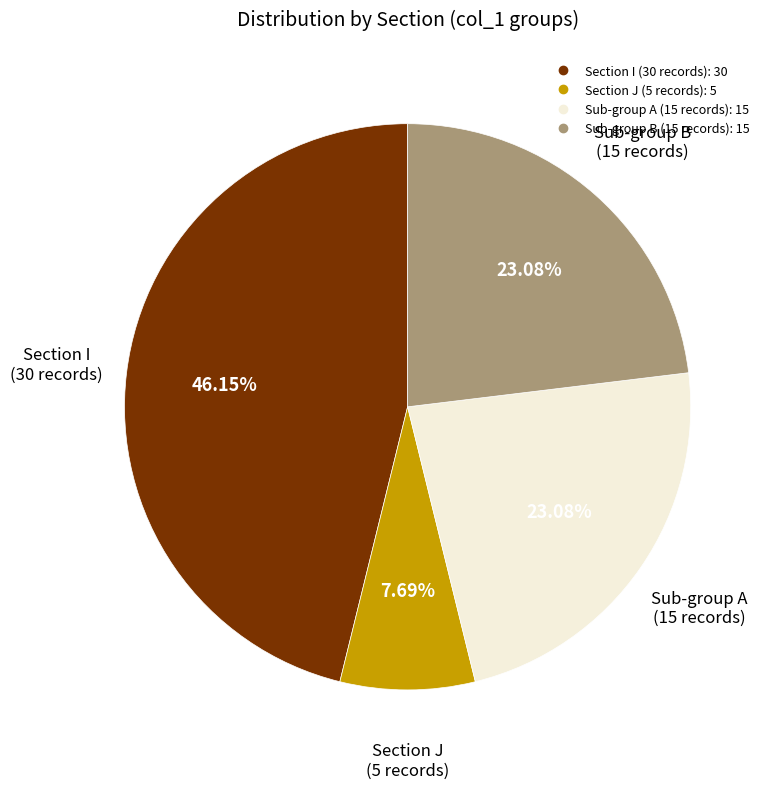

Is there any slice that represents more than half of the pie?

No